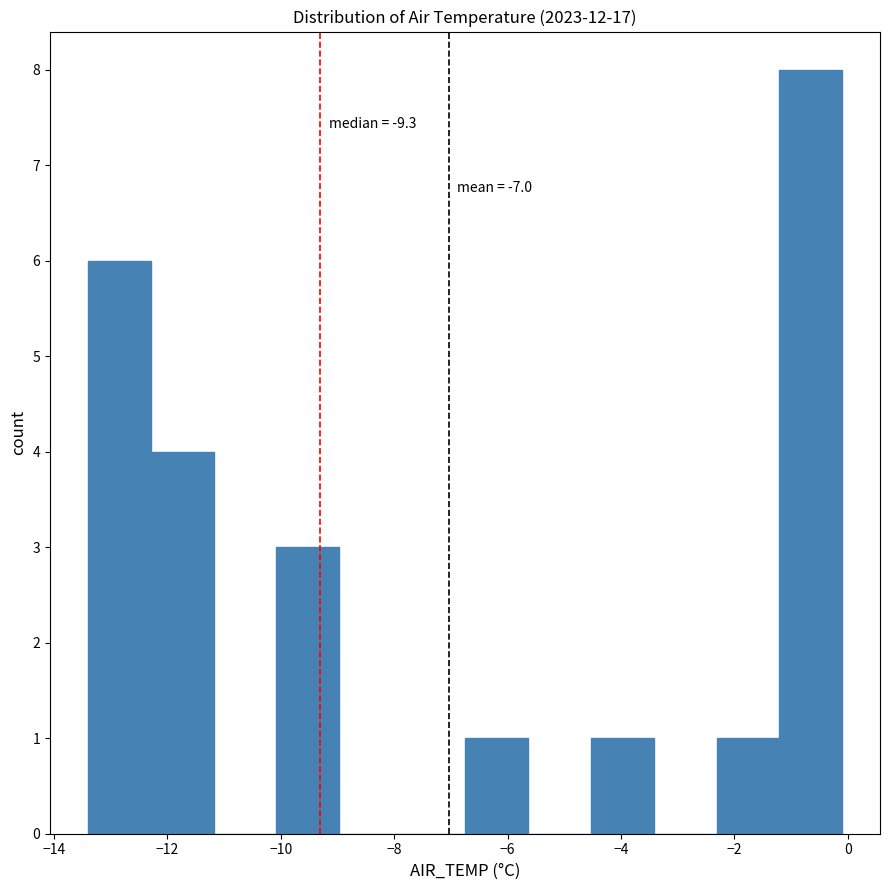

Over which range of the x-axis is the bar tallest?

-1.2 to 0.0